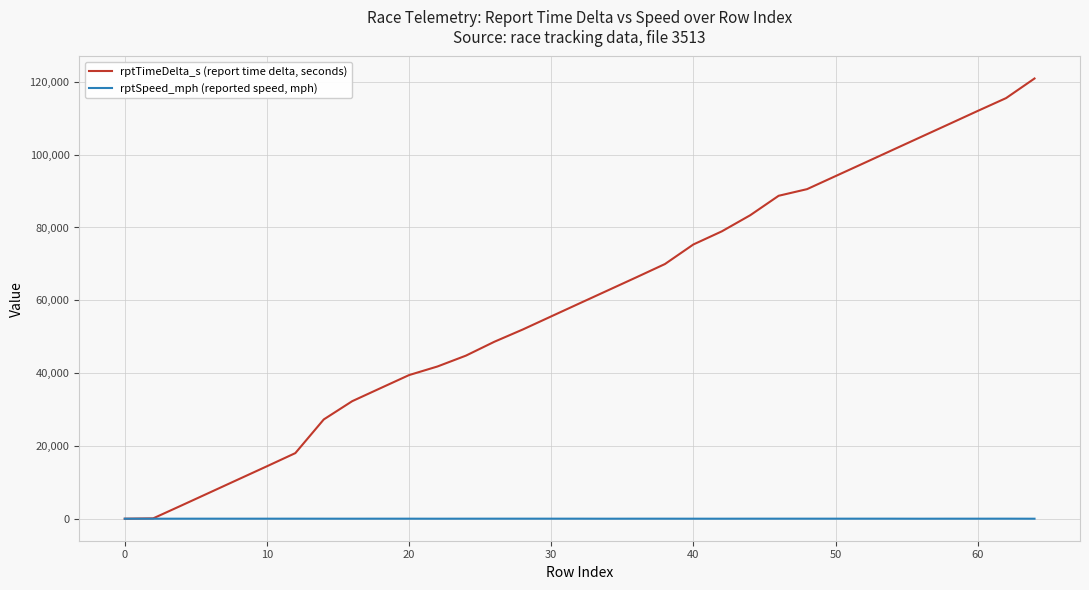

What is the highest value of the rptTimeDelta_s (report time delta, seconds) series?

120932.0